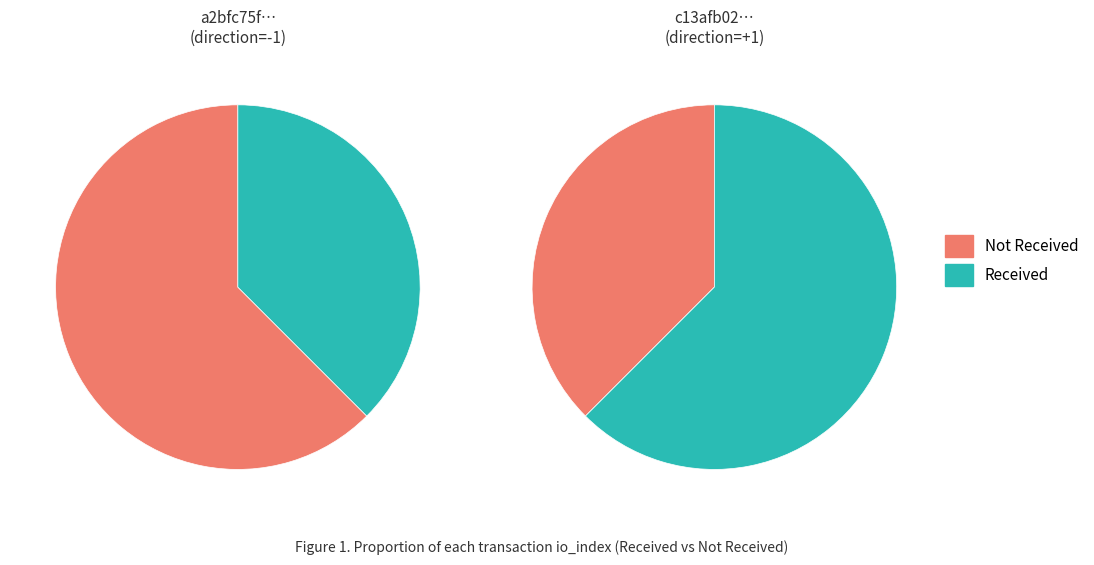

The direction slice represents 1% of the pie. True or false?

False